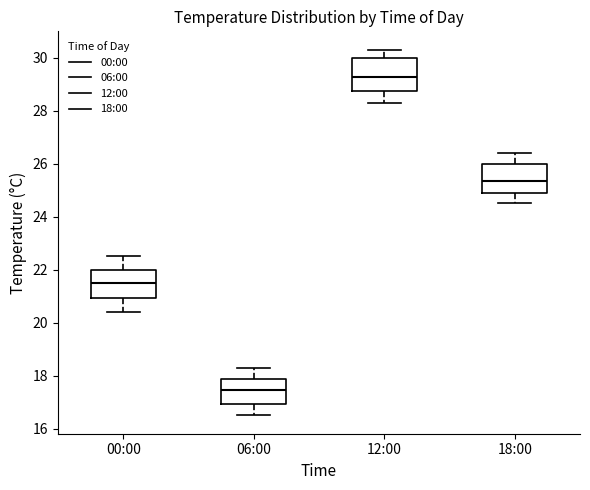

Where is the lower edge of the box for 00:00 on the y-axis? The values are not printed on the chart, so give them approximately, as read against the axis.

21.0